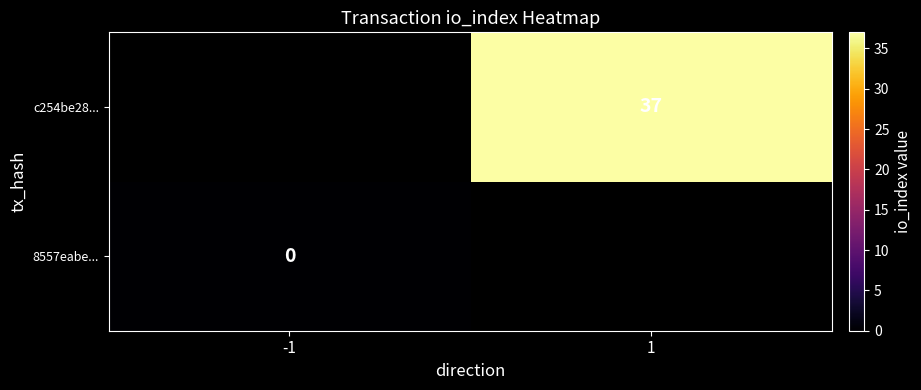

What is the greatest value displayed?

37.0